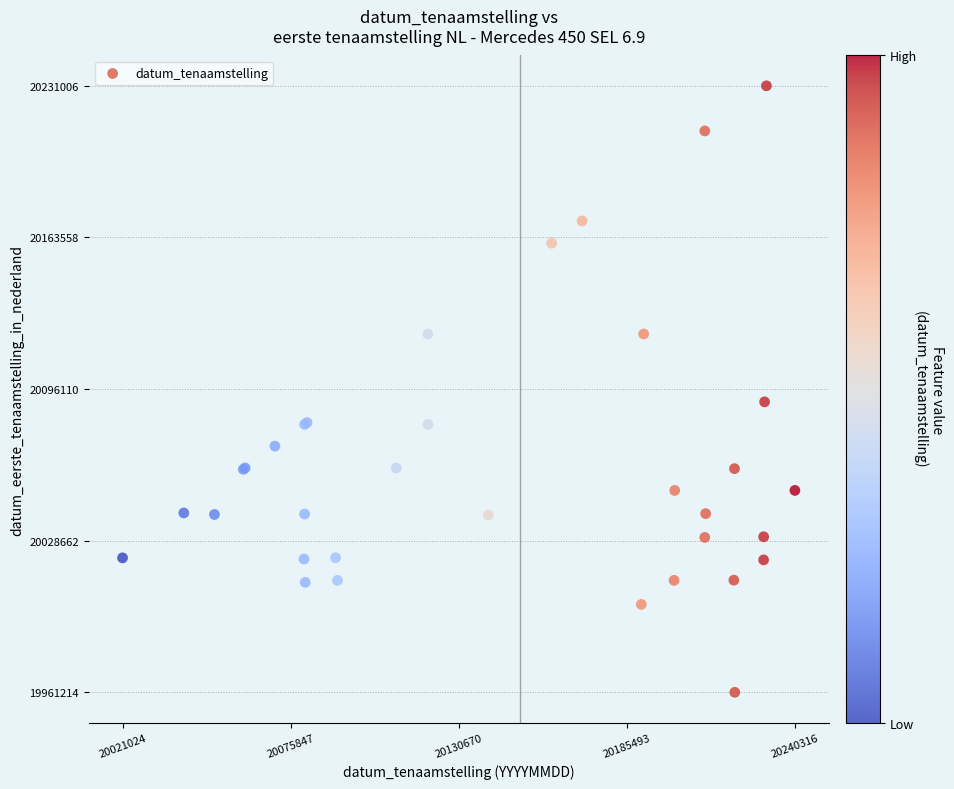

What Y value in the scatter plot is closest to 20096110?

20090424